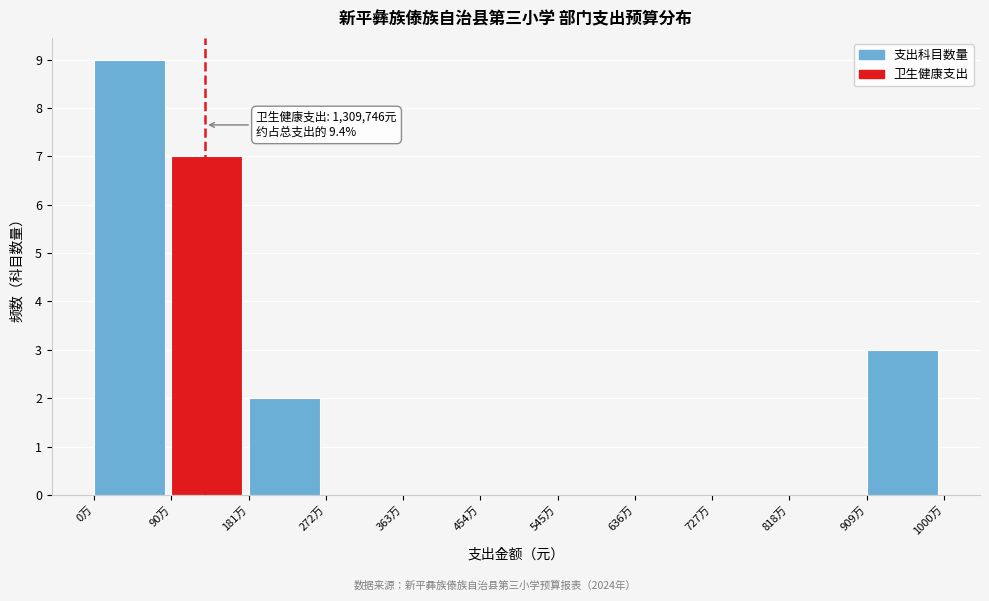

Reading left to right, transcribe all the data shown in this chart.

0万=9	90万=7	181万=2	272万=0	363万=0	454万=0	545万=0	636万=0	727万=0	818万=0	909万=3